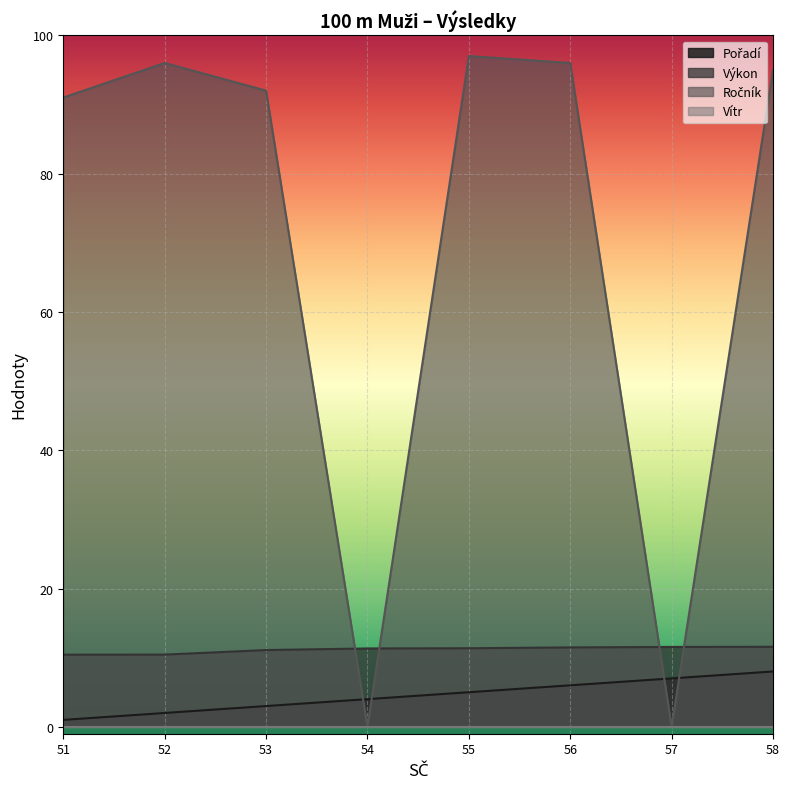

Rank the categories by Pořadí value from highest to lowest.

58, 57, 56, 55, 54, 53, 52, 51